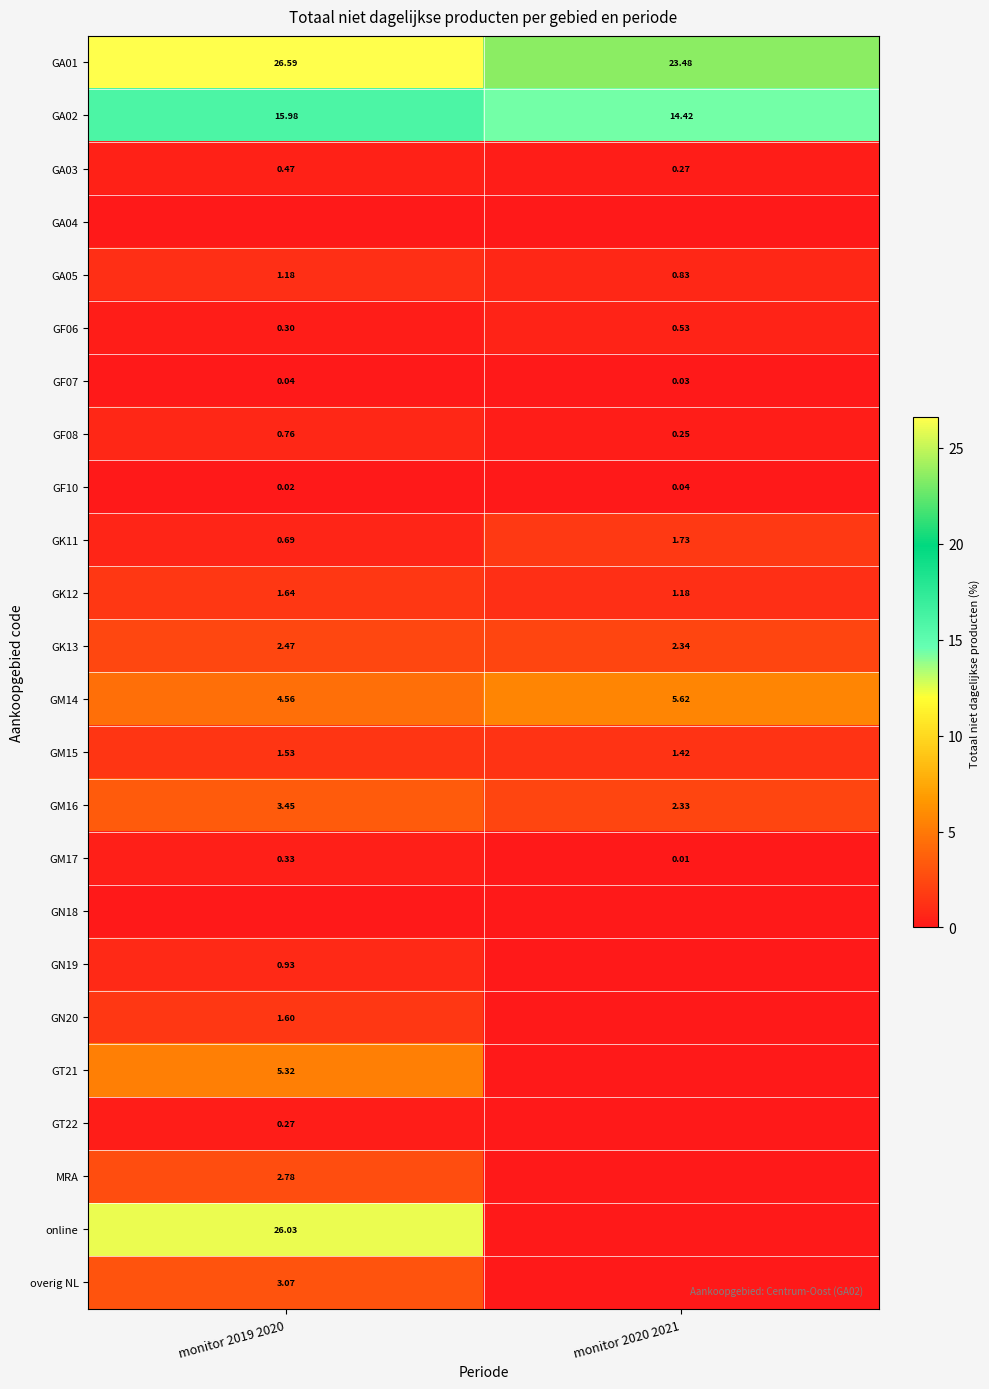

How many categories are shown in the chart?

2